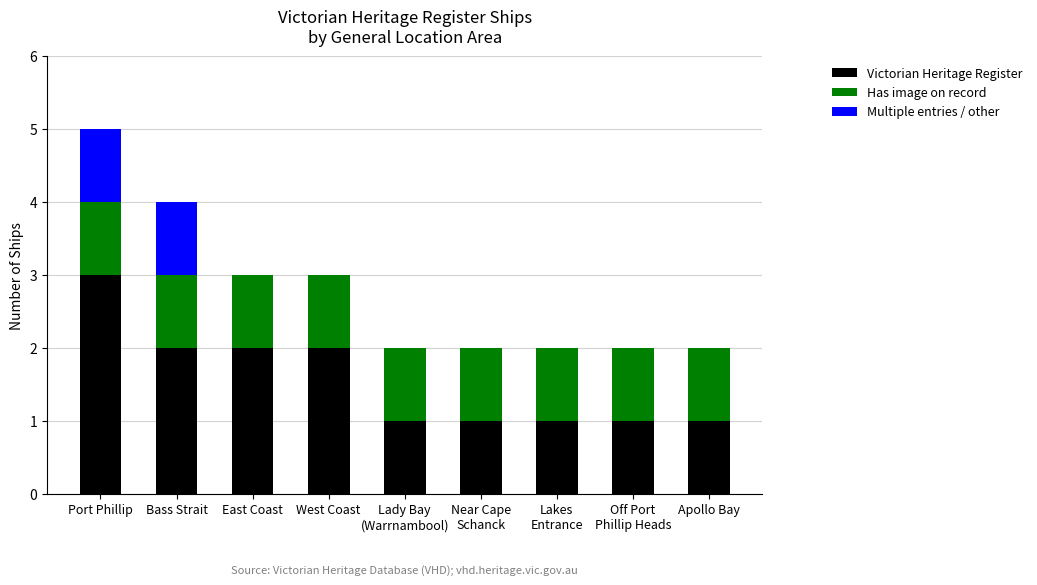

The value of Victorian Heritage Register at Port Phillip is 1. True or false?

False